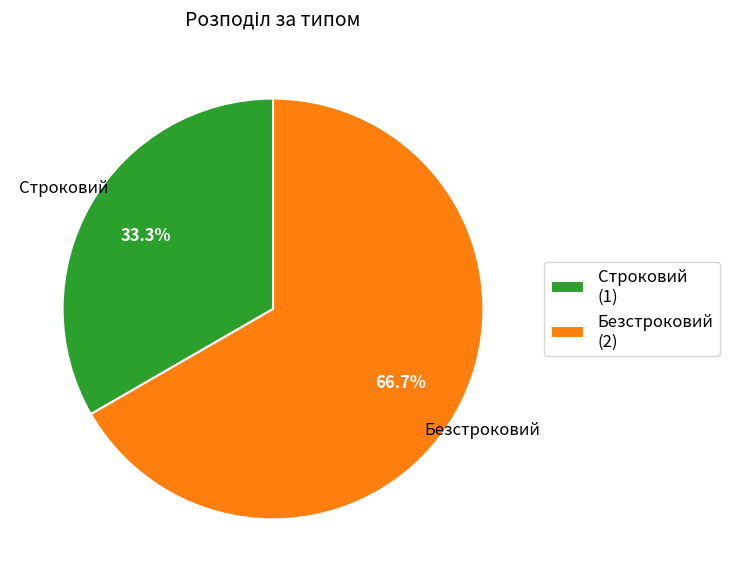

Which slice is the smallest?

Строковий